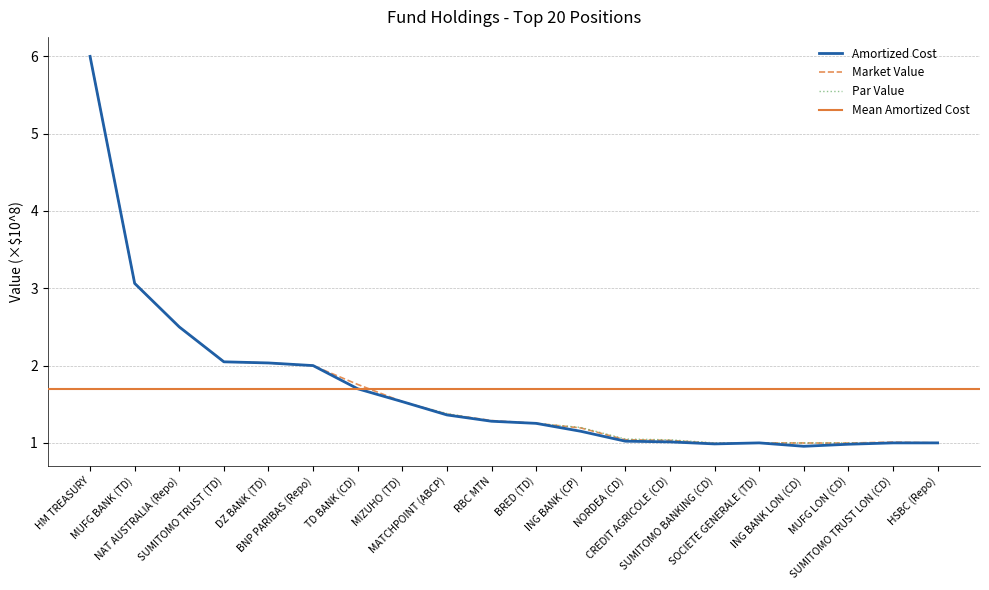

What is the highest value of the par series?

6.0